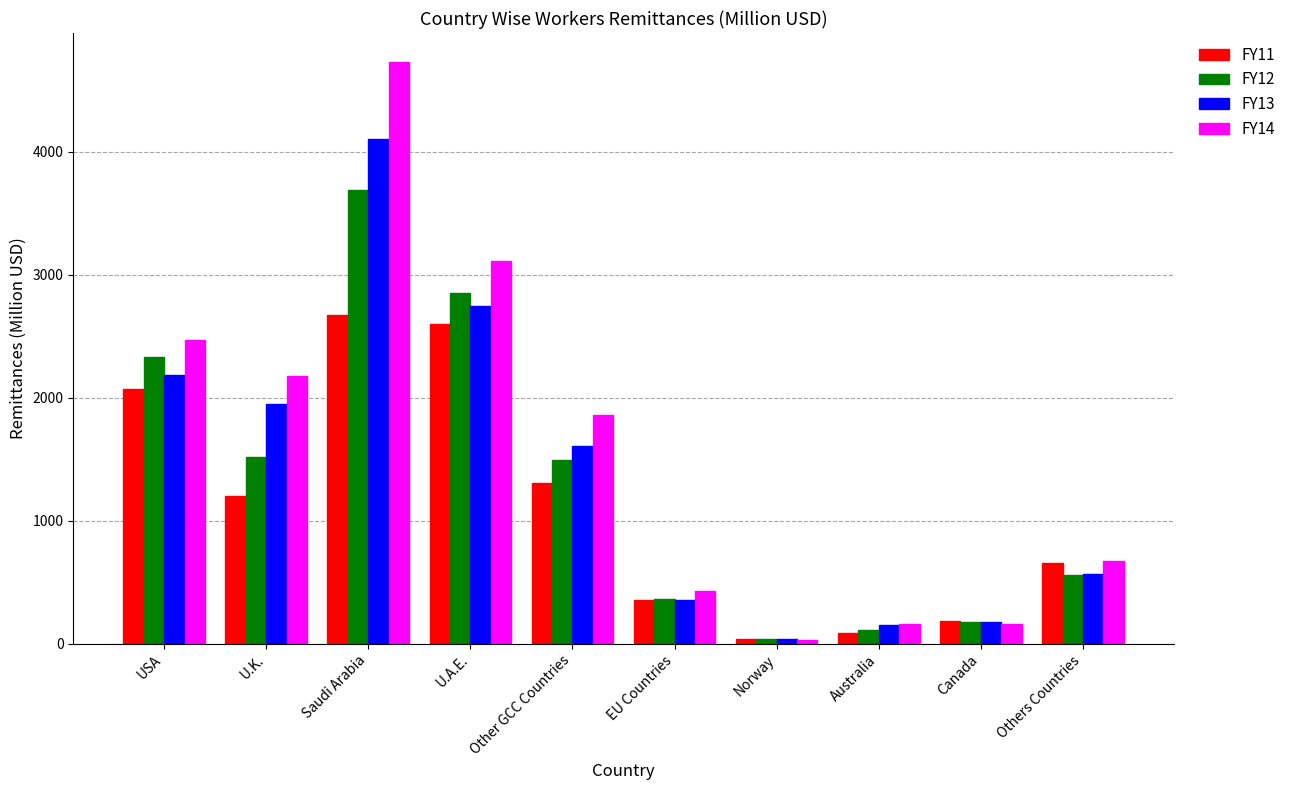

At which category is the sum across all series the highest?

Saudi Arabia